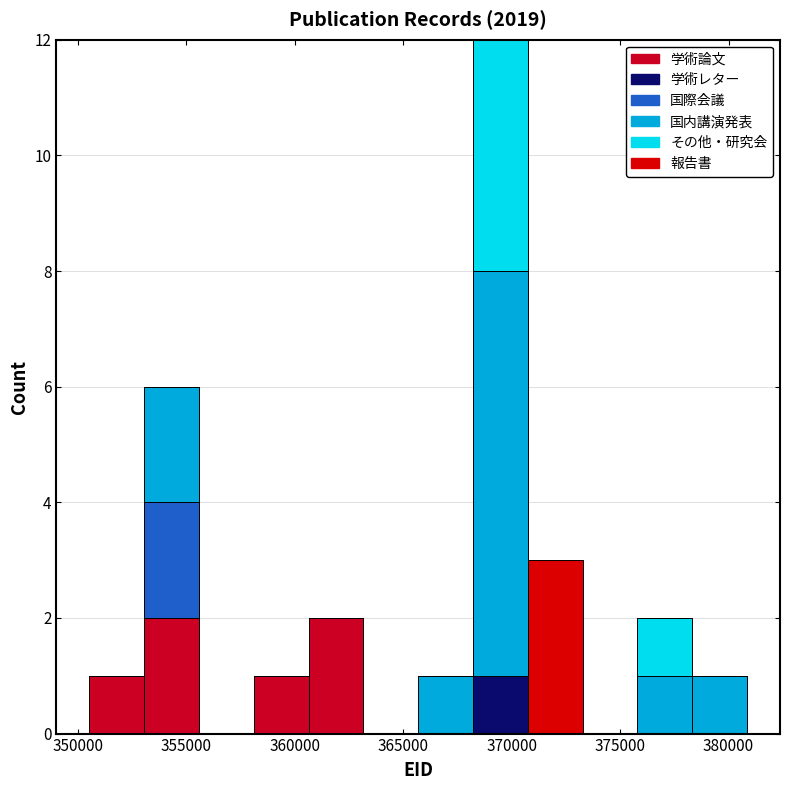

Which range on the x-axis has the tallest stacked bar (by total height)?

368000 to 370500